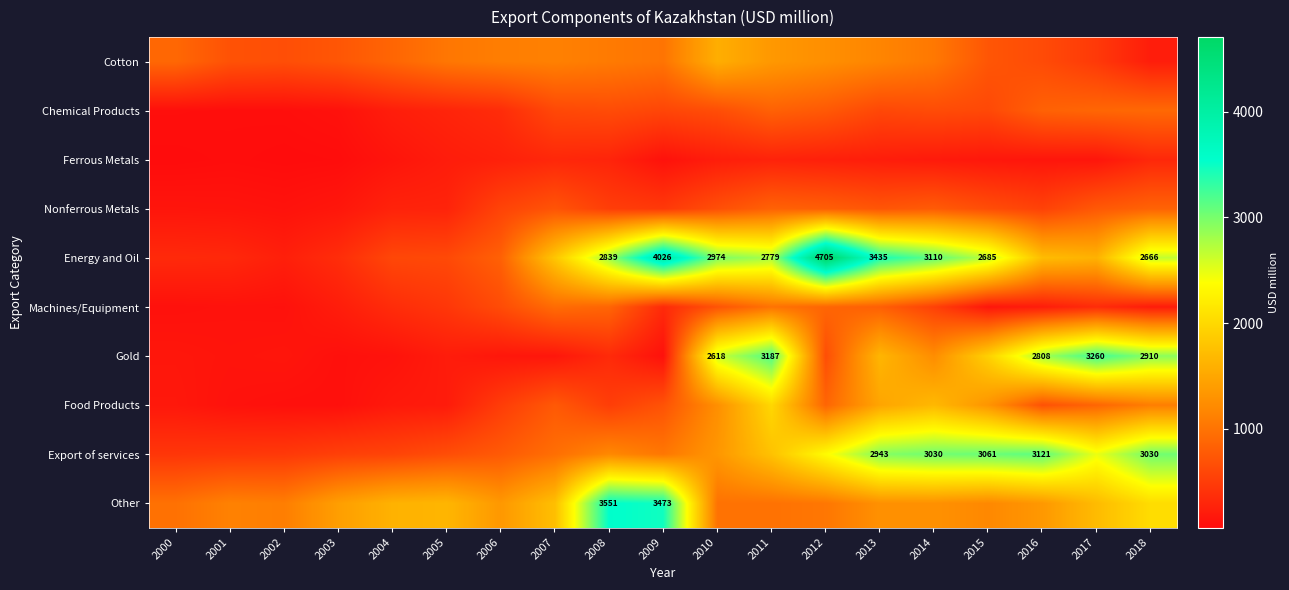

Rank the series at 2000 from highest to lowest value.

Other, Cotton, Export of services, Energy and Oil, Food Products, Gold, Nonferrous Metals, Machines/Equipment, Chemical Products, Ferrous Metals